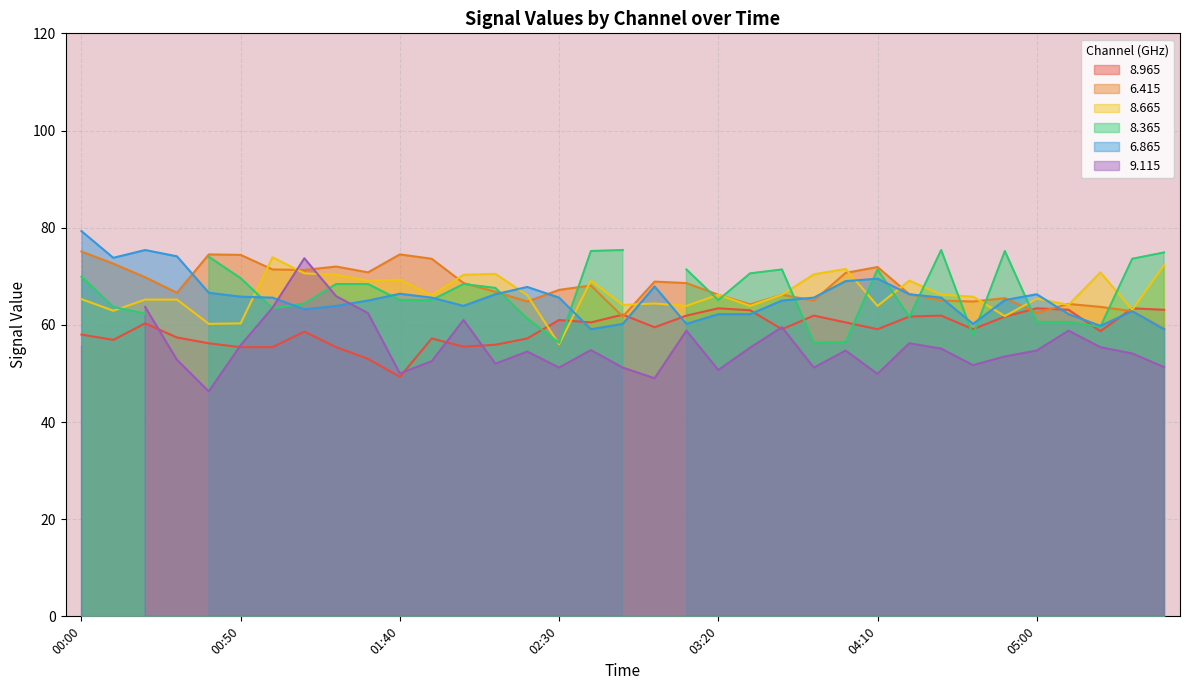

True or false: 8.965 has a value of 14.5 at 05:00.

False